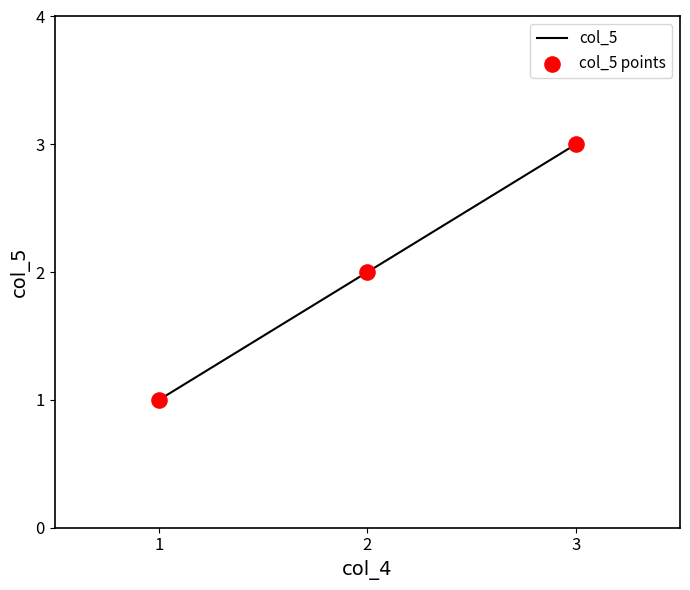

The value at 2 is 3. True or false?

False